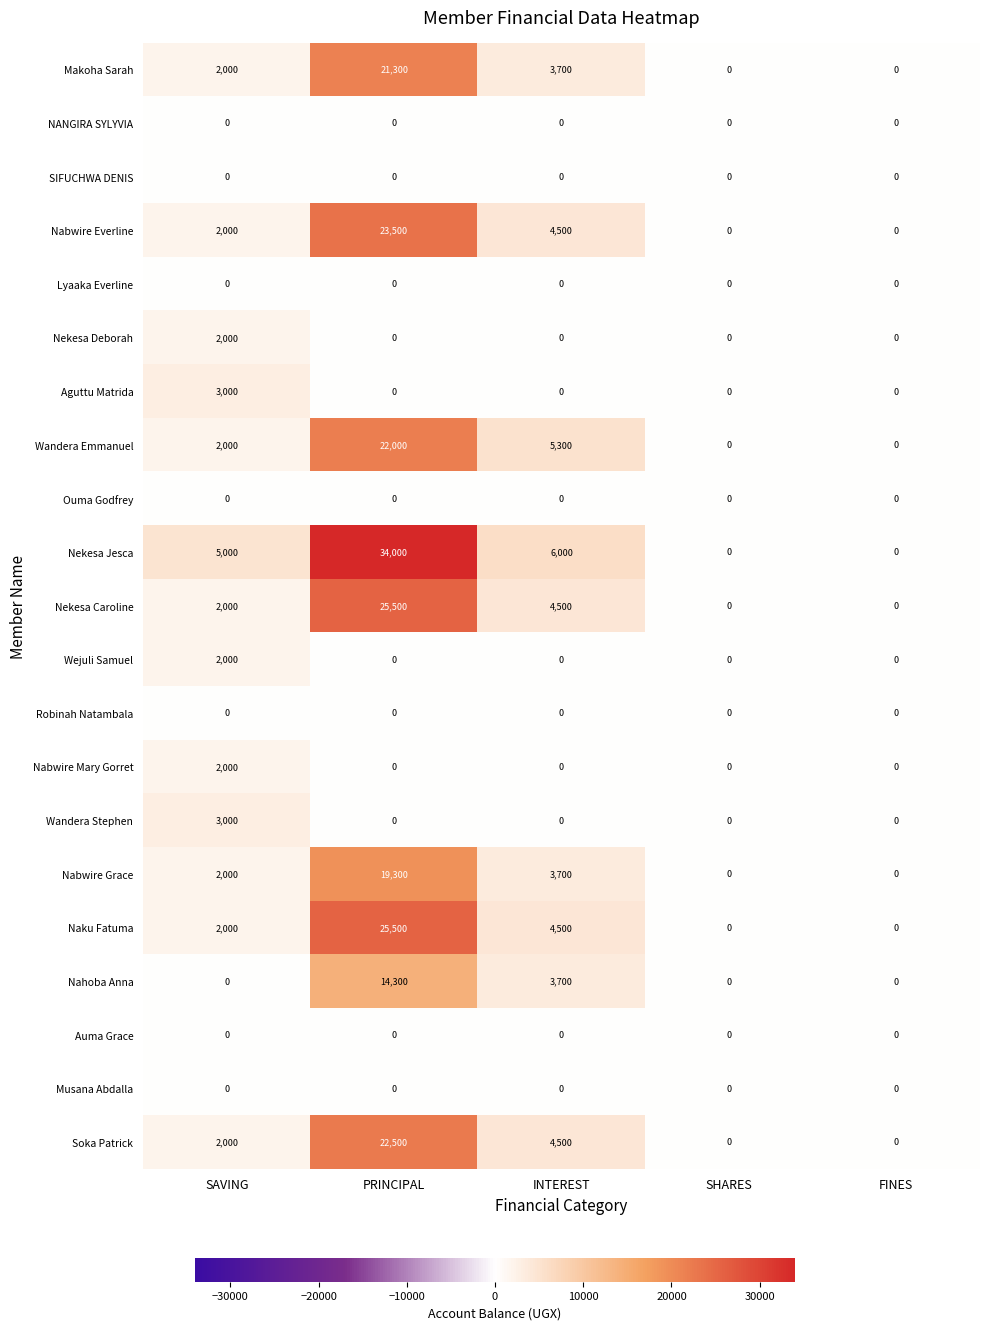

Is the value of NANGIRA SYLYVIA at SAVING greater than the value of Aguttu Matrida at SAVING?

No